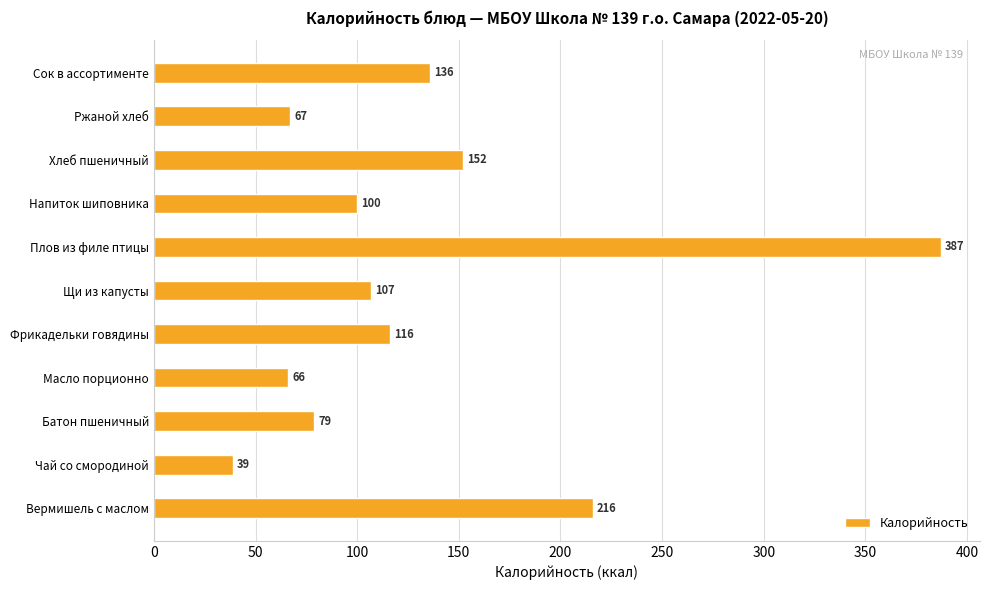

Count the number of data series in this chart.

1